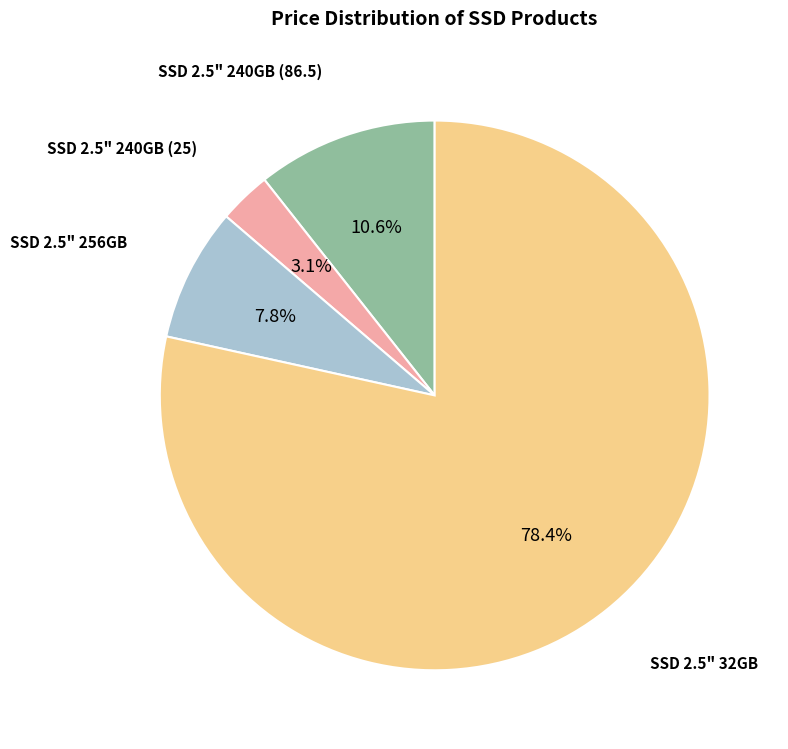

Does any single category account for the majority?

Yes